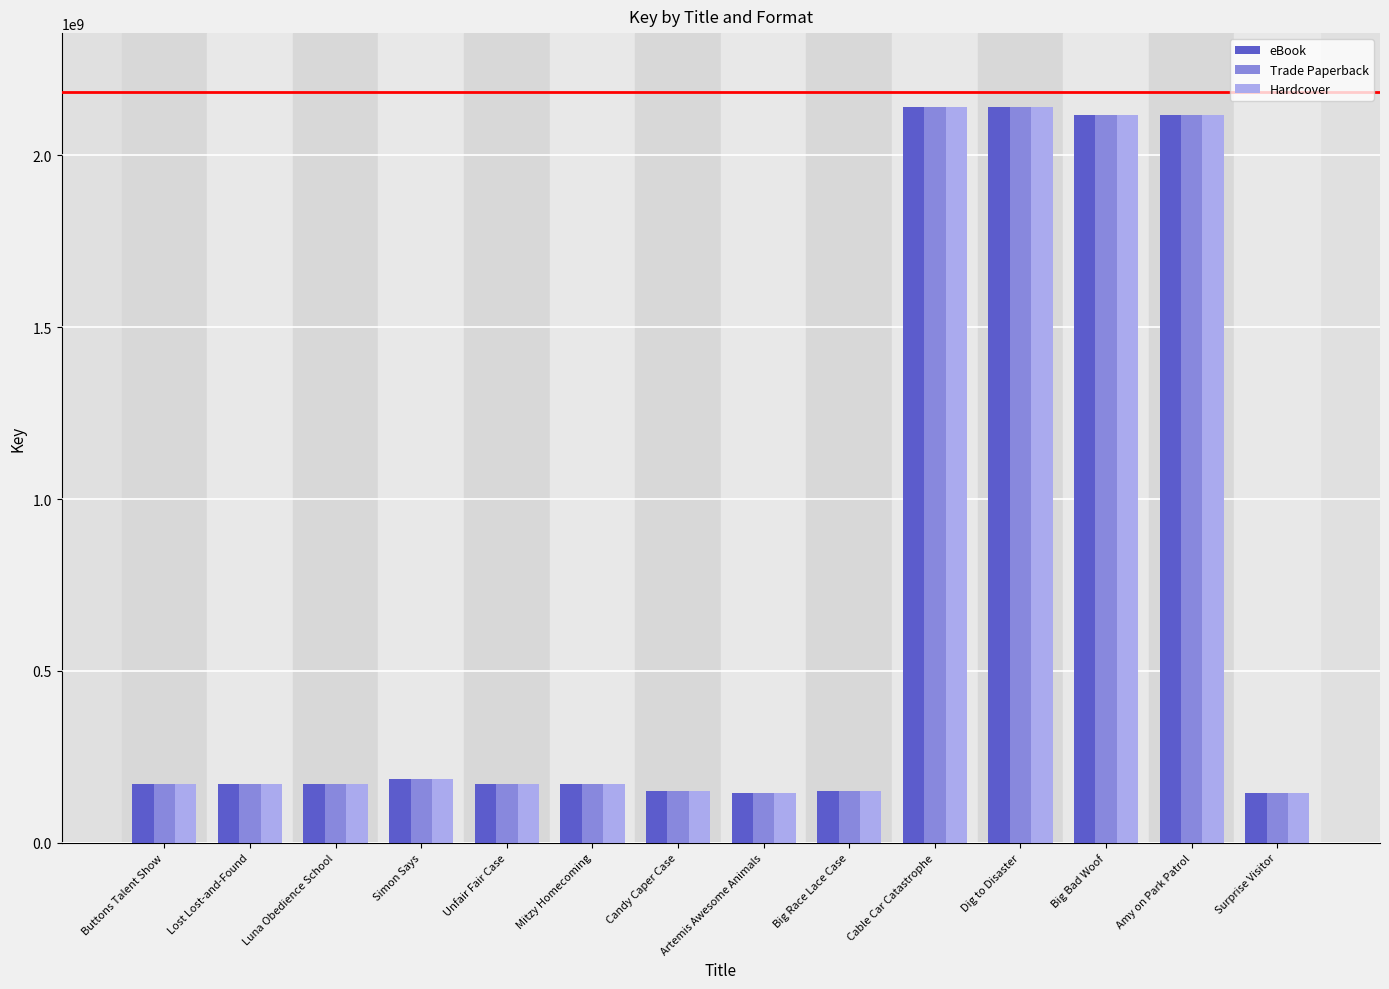

How many bars are there in each group?

3